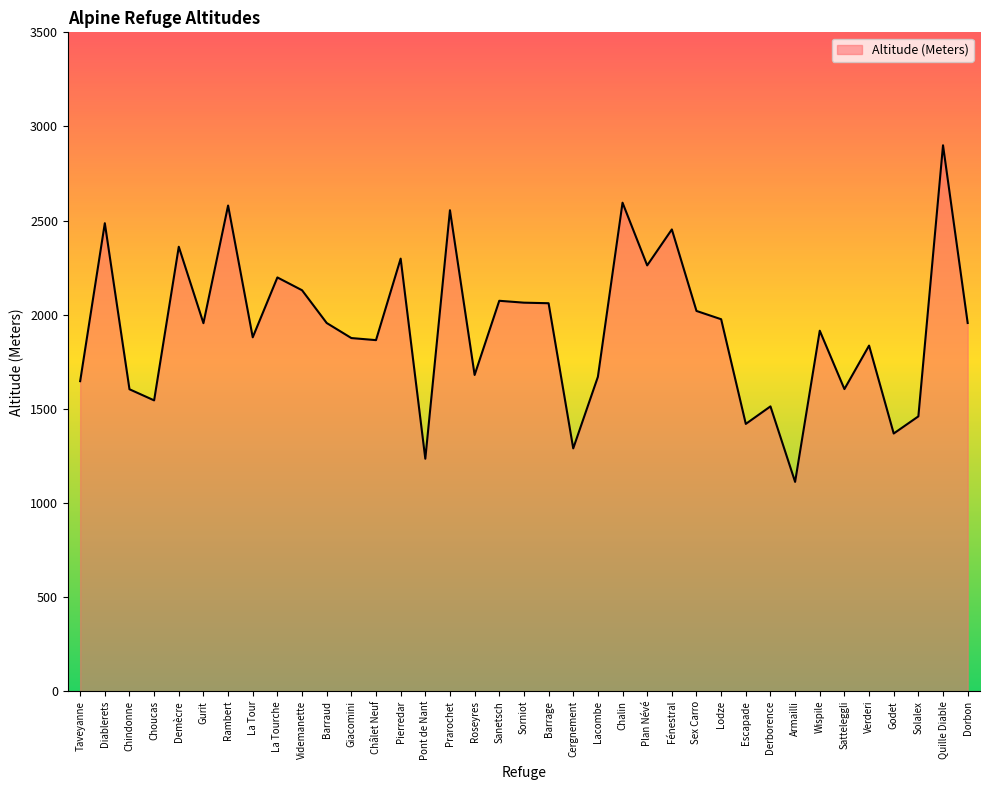

What is the difference between the maximum and minimum values?

1788